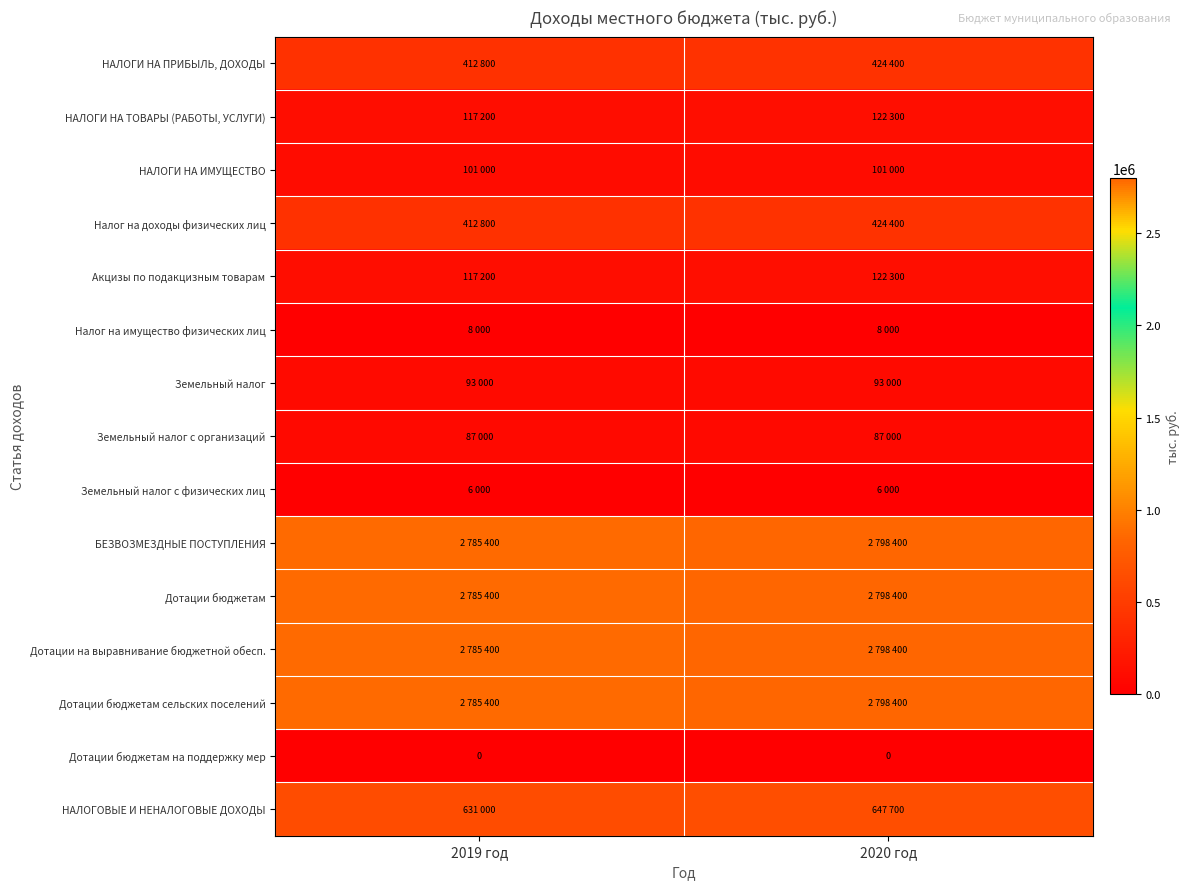

What is the minimum value for Налог на имущество физических лиц?

8000